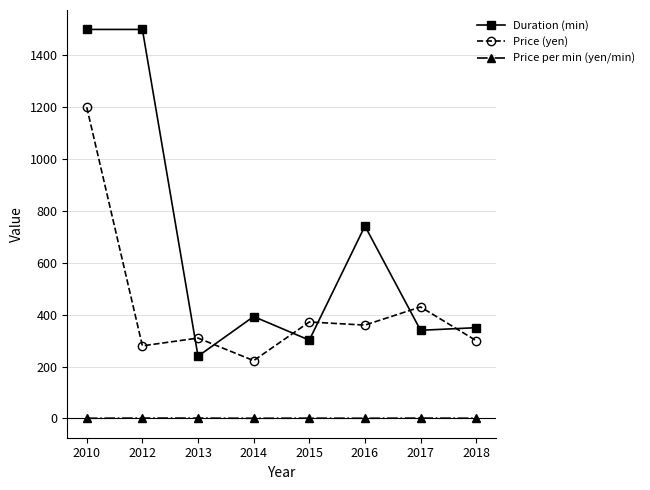

Count the Price per min (yen/min) values in the range 0 to 1.

4